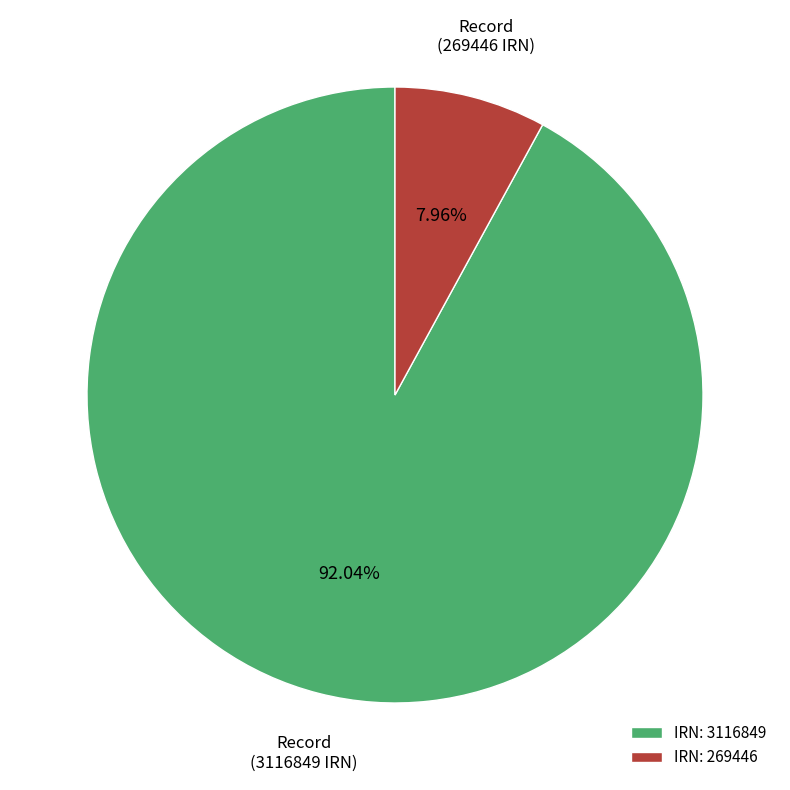

Count the number of slices in the pie.

2